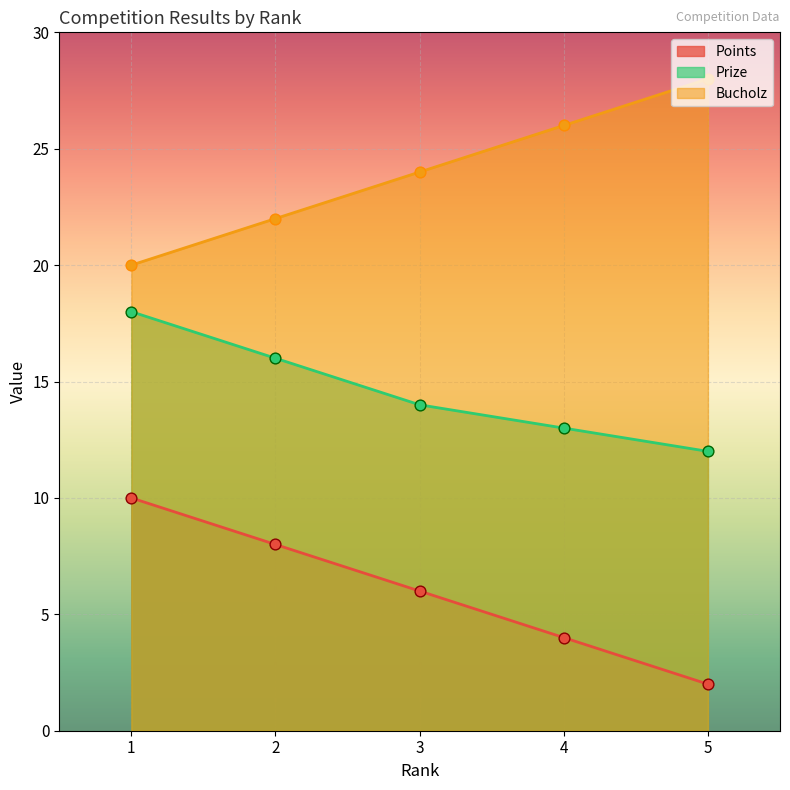

What are all the series names shown in the legend?

Points, Prize, Bucholz